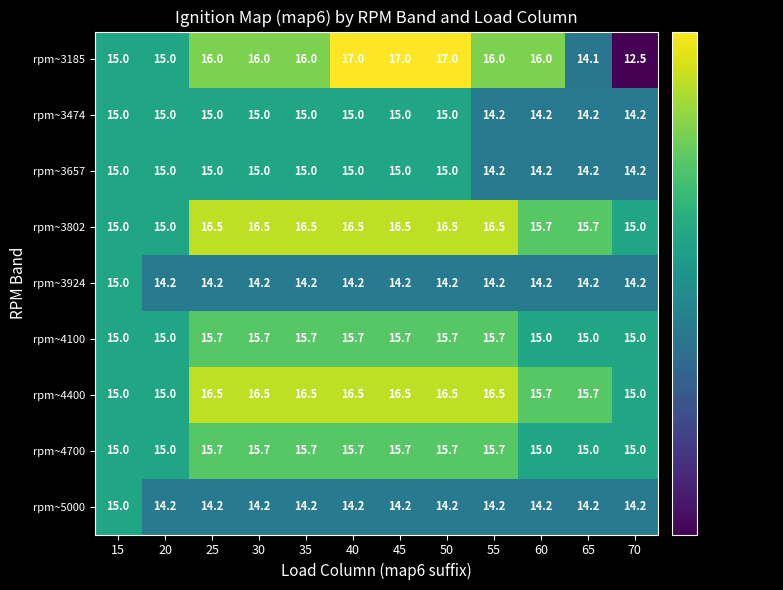

What is the difference between the highest and lowest values at 60?

1.8